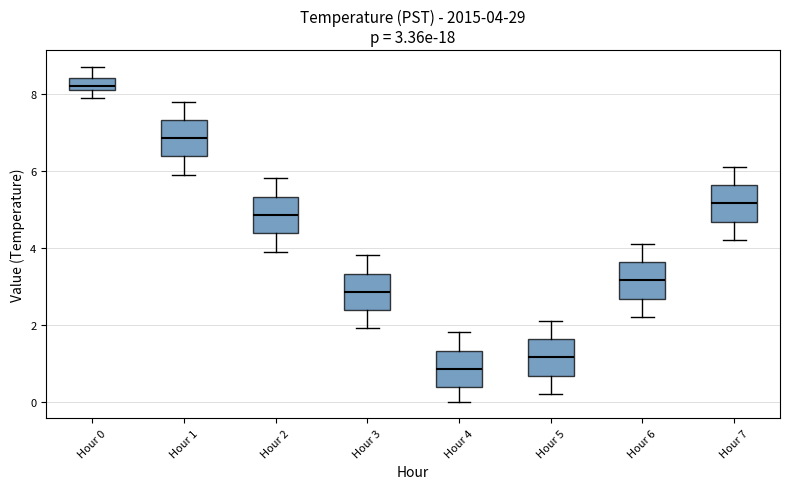

Which box has the highest median line?

Hour 0